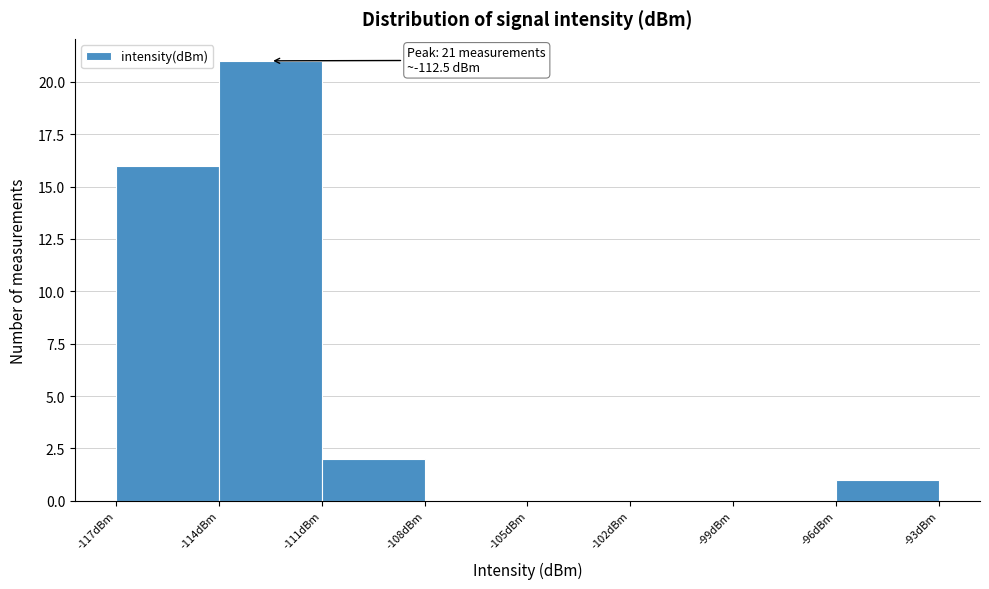

Over which range of the x-axis is the bar tallest?

-114 to -111